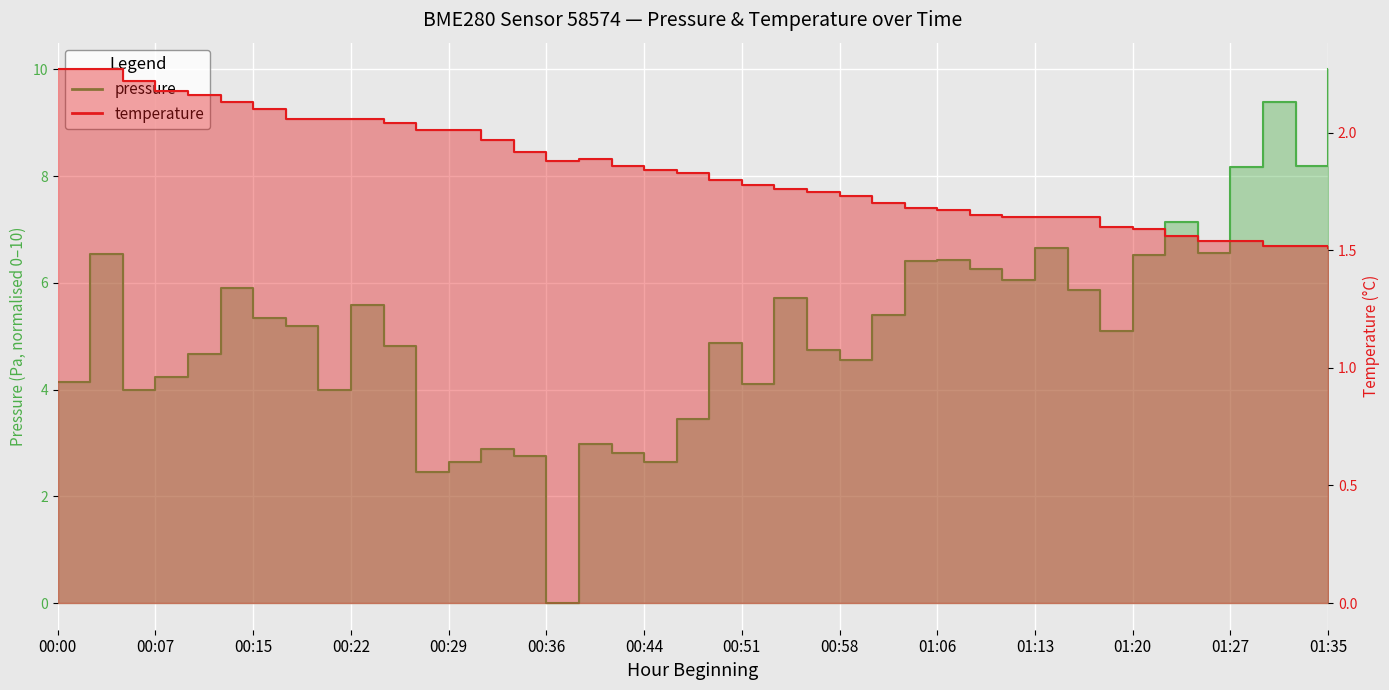

What position from the right is 00:41?

23